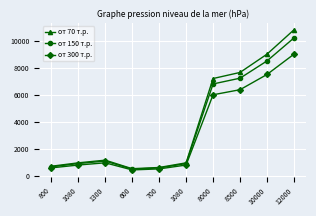

Does the chart have visible grid lines?

Yes